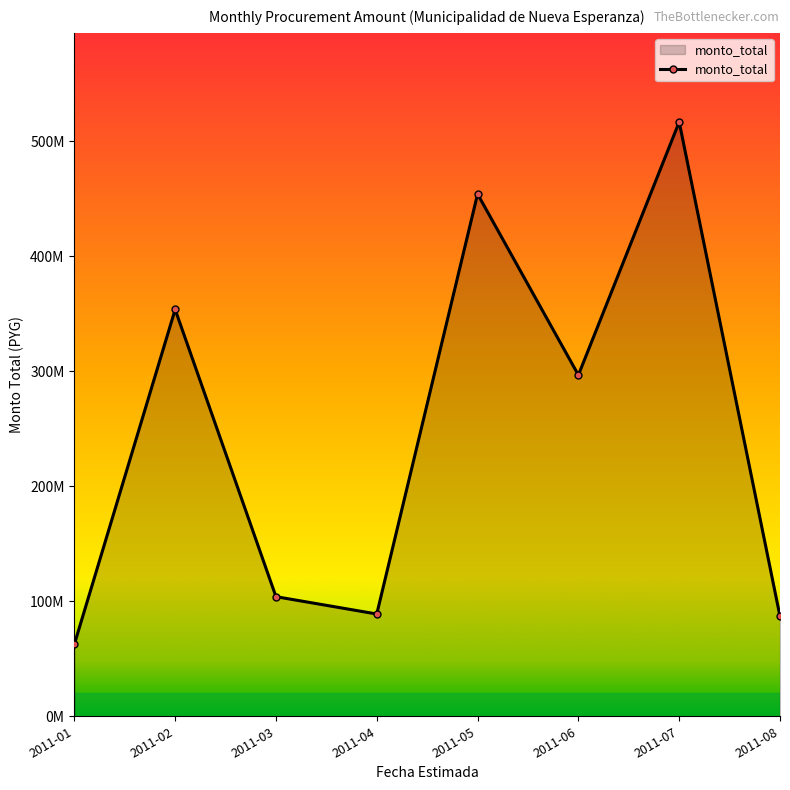

Is this an area chart (filled region under the line)?

Yes